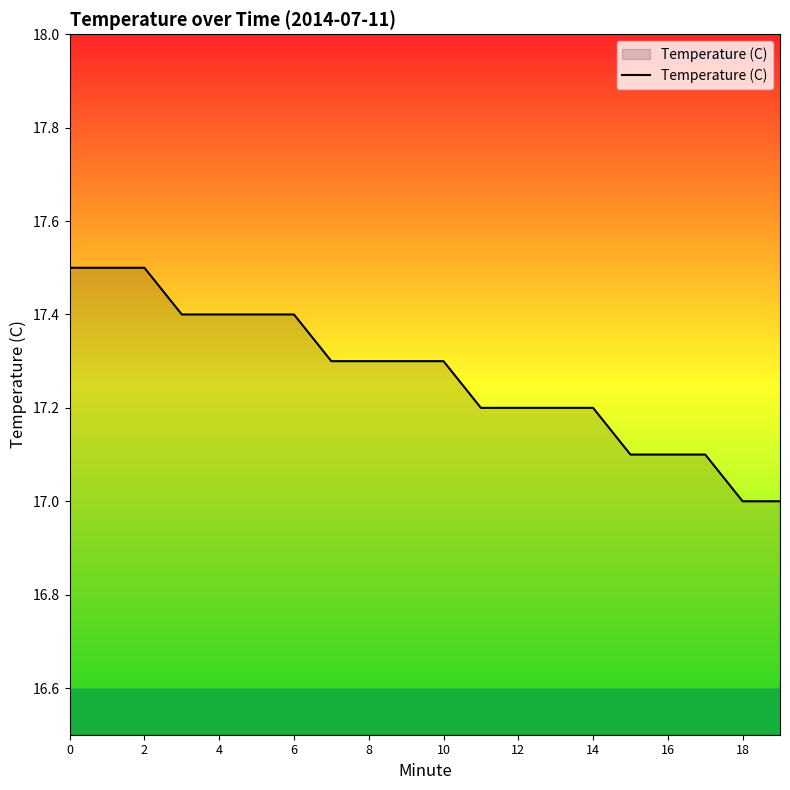

What is the difference between the maximum and minimum values?

0.5